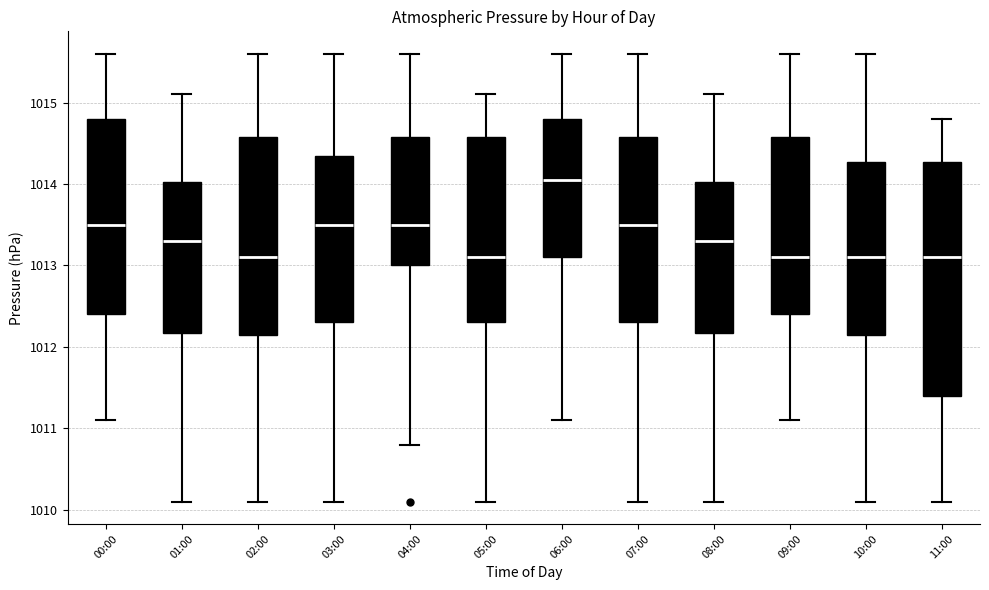

Reading left to right, transcribe this box plot: for each box, give where its median line is, the range the box spans, and where its two whiskers end, as read against the y-axis. The values are not printed on the chart, so give them approximately, as read against the axis.

00:00: median 1013.5, box 1012.4 to 1014.8, whiskers 1011.1 to 1015.6
01:00: median 1013.3, box 1012.2 to 1014.0, whiskers 1010.1 to 1015.1
02:00: median 1013.1, box 1012.2 to 1014.6, whiskers 1010.1 to 1015.6
03:00: median 1013.5, box 1012.3 to 1014.4, whiskers 1010.1 to 1015.6
04:00: median 1013.5, box 1013.0 to 1014.6, whiskers 1010.8 to 1015.6
05:00: median 1013.1, box 1012.3 to 1014.6, whiskers 1010.1 to 1015.1
06:00: median 1014.1, box 1013.1 to 1014.8, whiskers 1011.1 to 1015.6
07:00: median 1013.5, box 1012.3 to 1014.6, whiskers 1010.1 to 1015.6
08:00: median 1013.3, box 1012.2 to 1014.0, whiskers 1010.1 to 1015.1
09:00: median 1013.1, box 1012.4 to 1014.6, whiskers 1011.1 to 1015.6
10:00: median 1013.1, box 1012.2 to 1014.3, whiskers 1010.1 to 1015.6
11:00: median 1013.1, box 1011.4 to 1014.3, whiskers 1010.1 to 1014.8